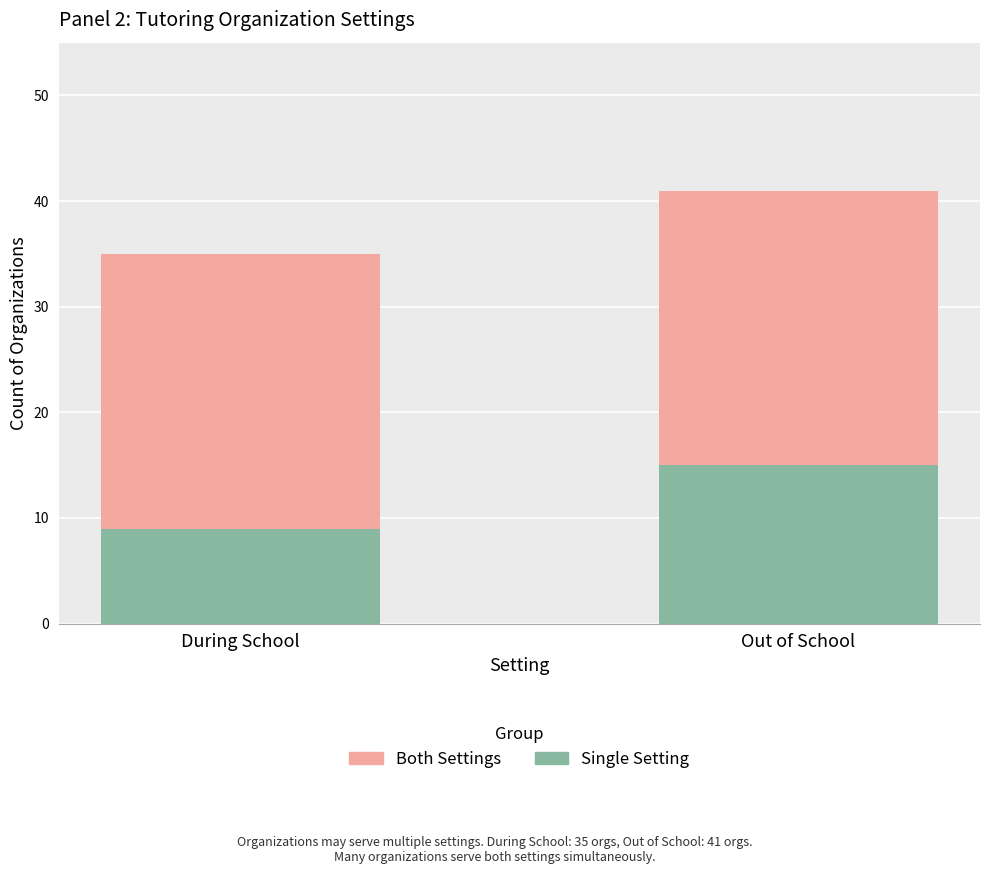

At which category is the sum across all series the highest?

Out of School